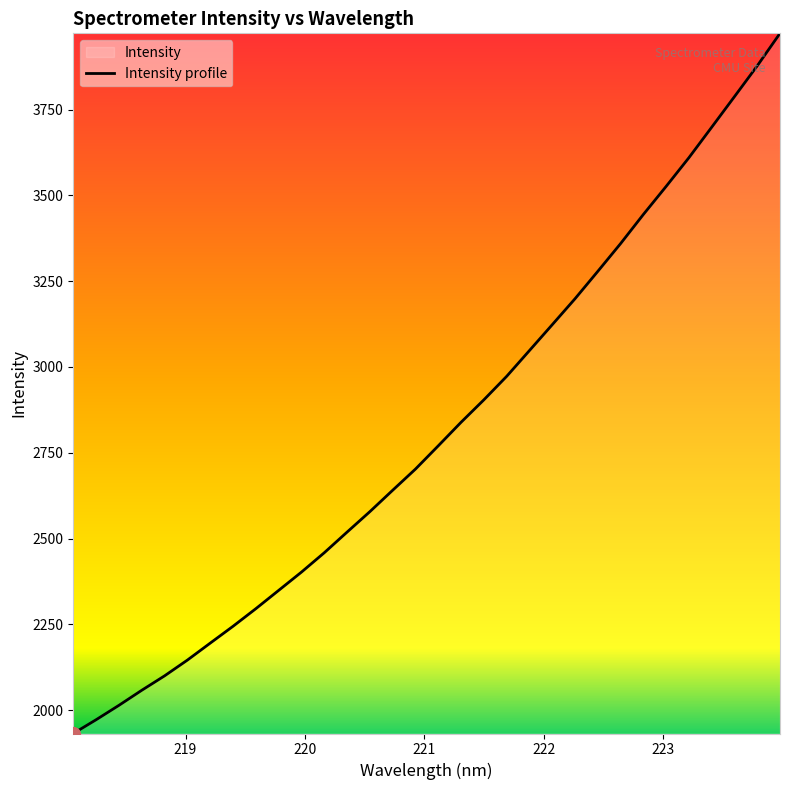

What is the difference between the maximum and minimum values?

2040.3